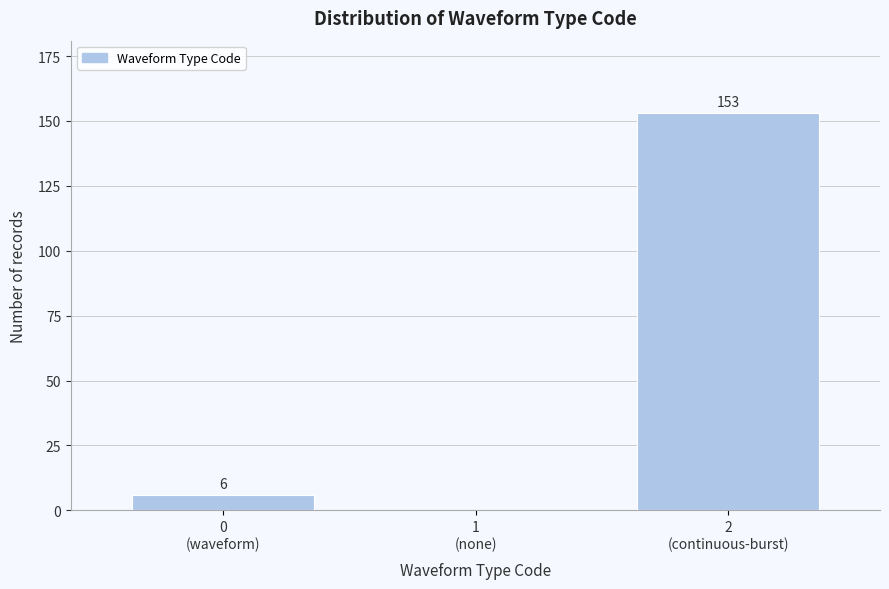

What is the greatest value displayed?

153